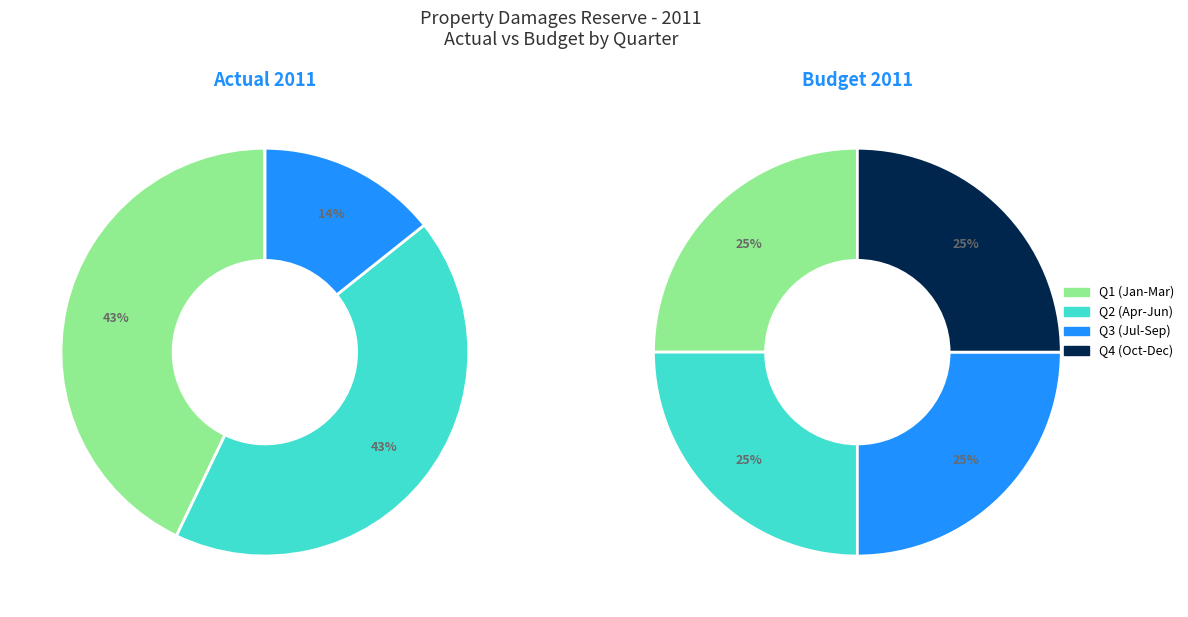

Is there any slice that represents more than half of the pie?

No